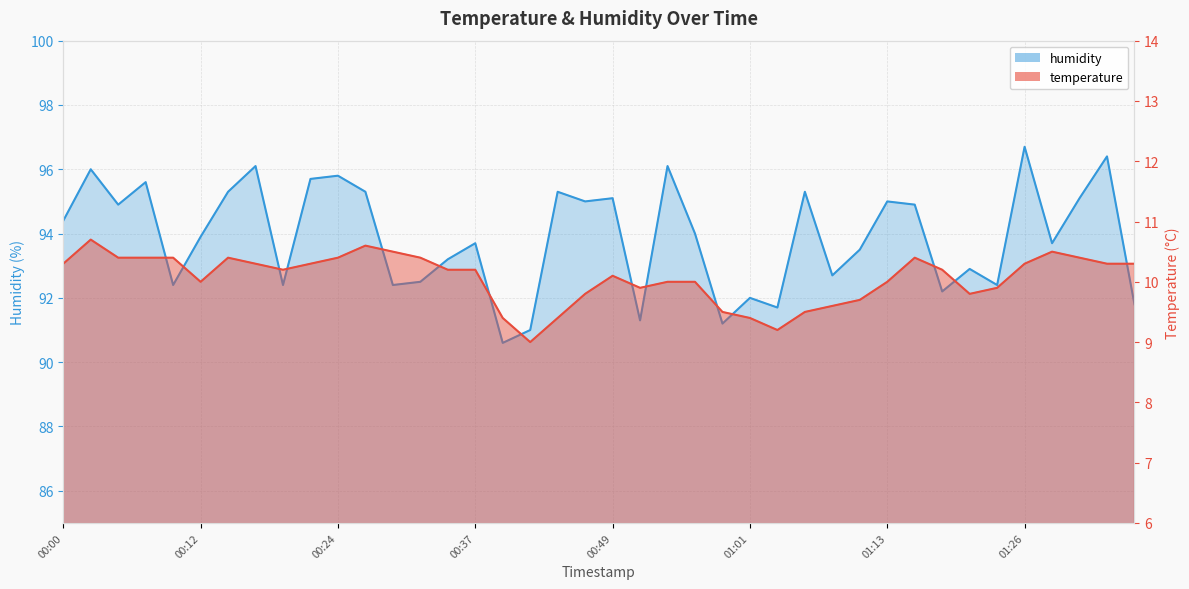

The temperature series shows 9.8 at 00:46. True or false?

True